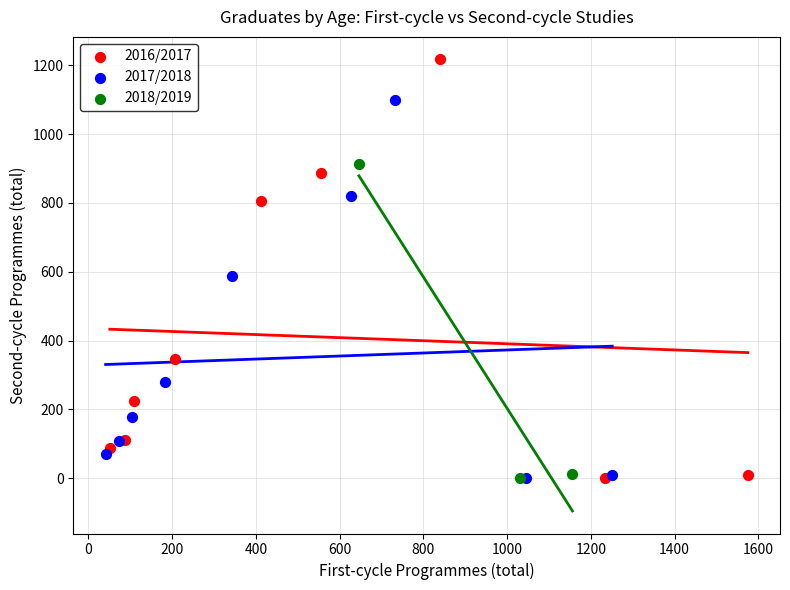

Which series contains the highest Y value?

2016/2017